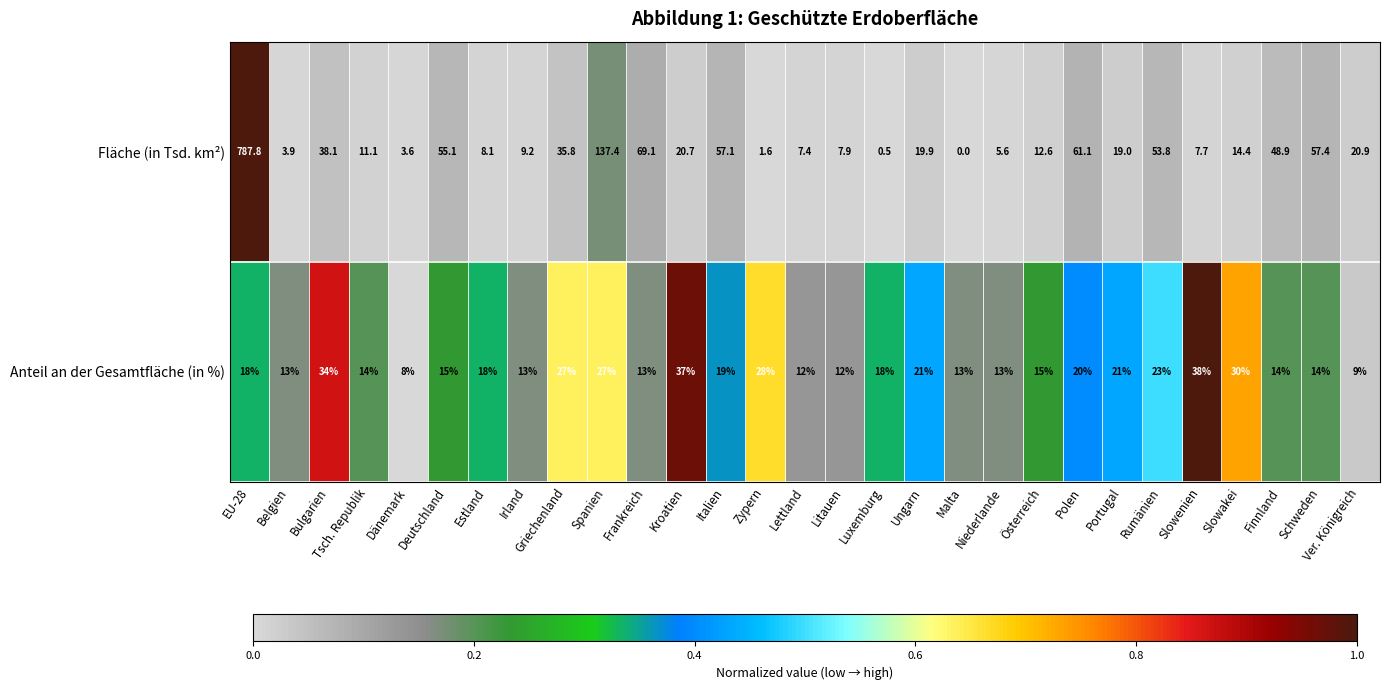

What is the difference between the highest and lowest values at Portugal?

2.0